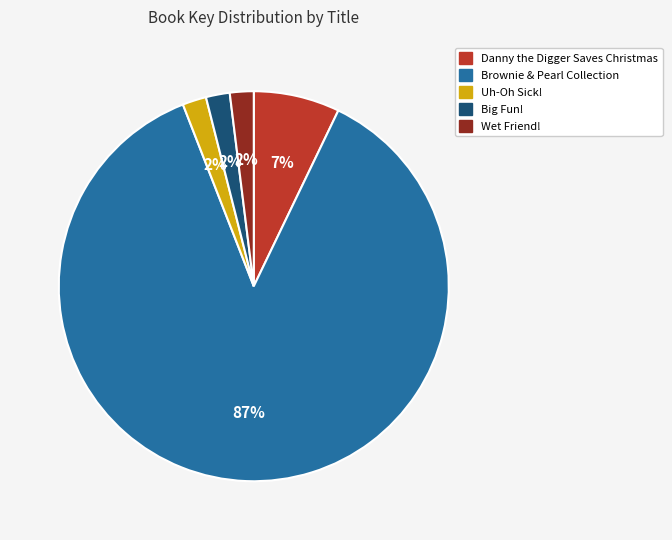

To the nearest percent, what is the combined percentage of Big Fun! and Danny the Digger Saves Christmas?

9%